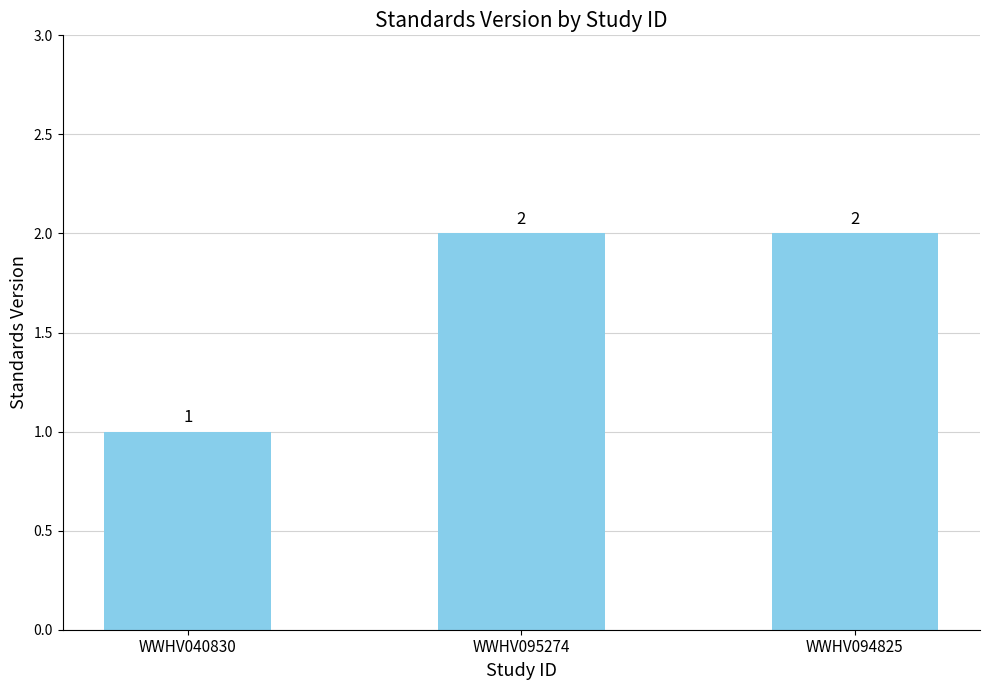

Are the bars horizontal?

No